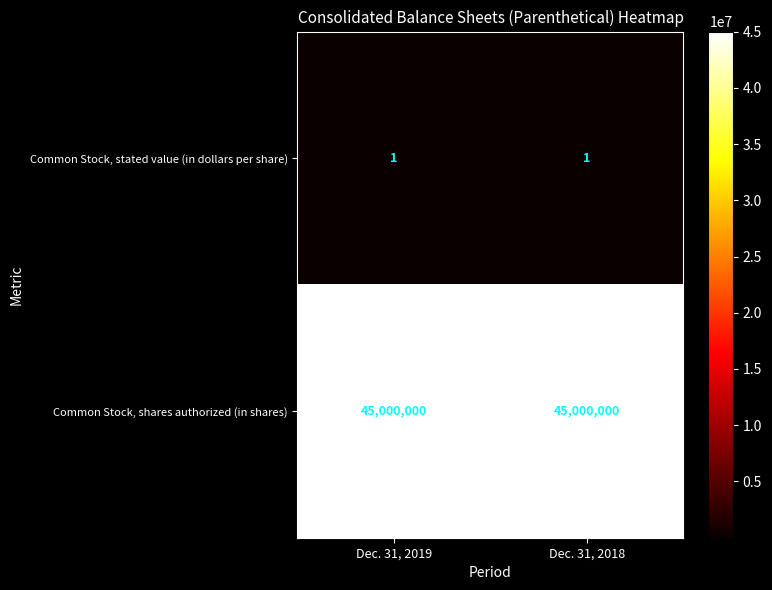

Which series has the largest total across all categories?

Common Stock, shares authorized (in shares)